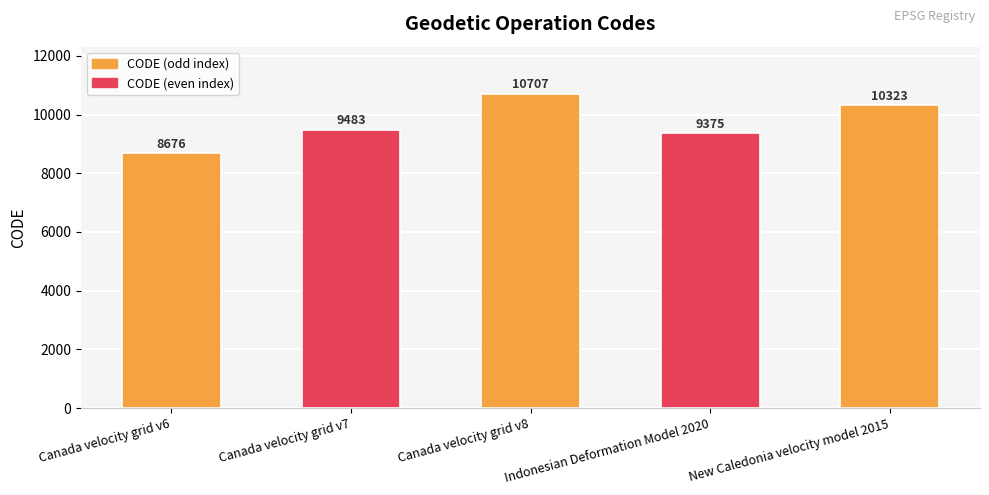

Reading left to right, what are all the values shown in this chart?

8676	9483	10707	9375	10323